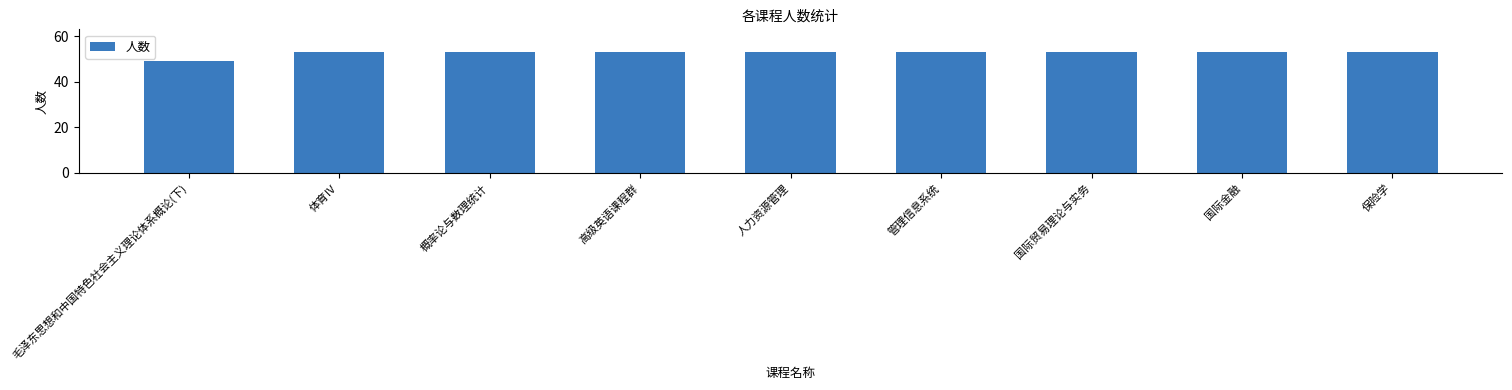

Reading left to right, transcribe all the data shown in this chart.

49	53	53	53	53	53	53	53	53